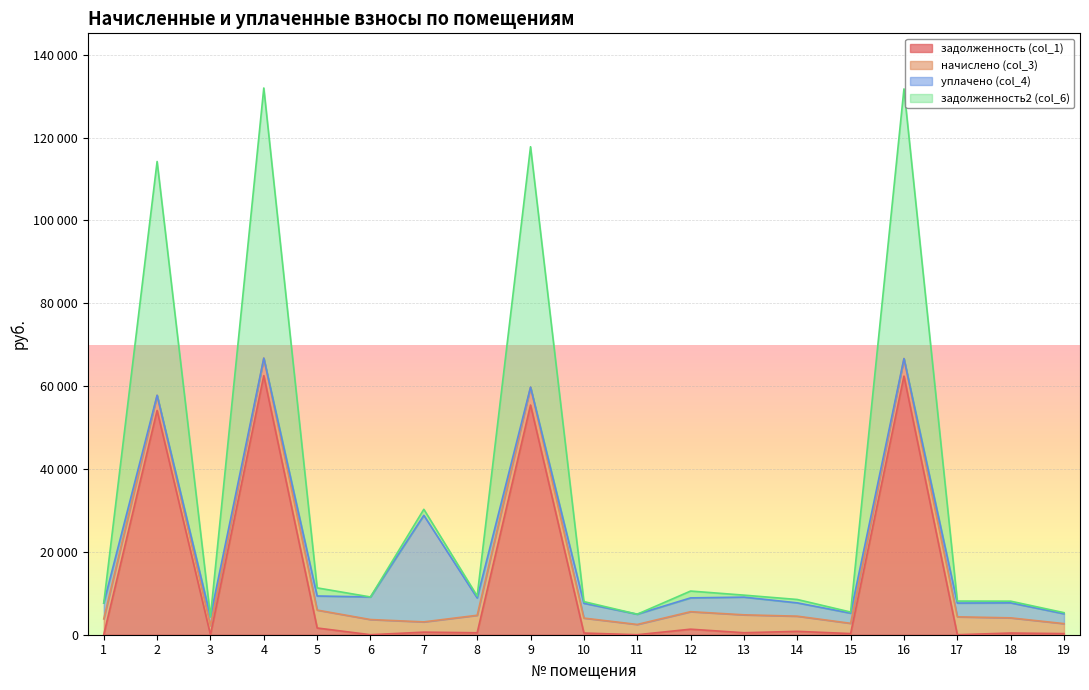

What is the difference between the задолженность (col_1) values at 19 and 7?

354.7